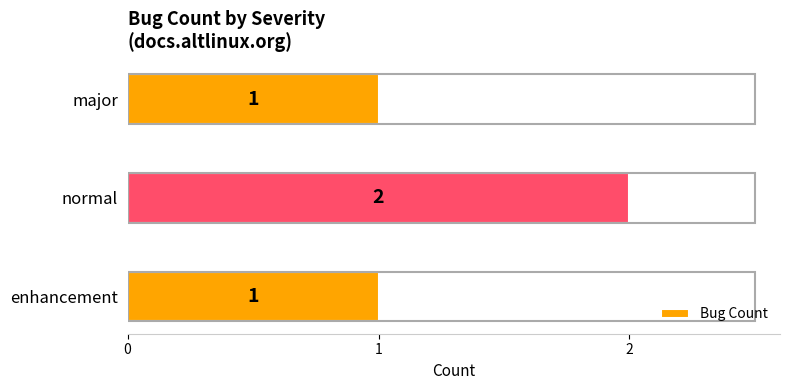

The chart shows a value of 2 at normal. True or false?

True